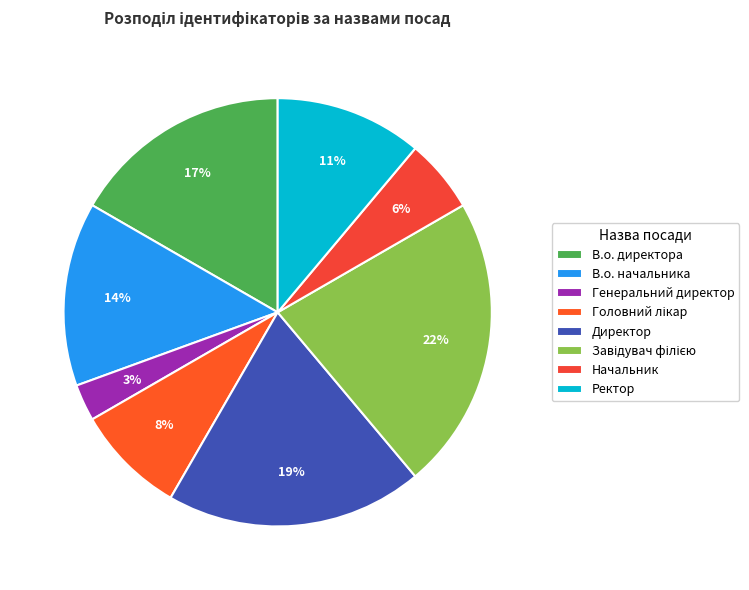

What percentage is the Завідувач філією slice, to the nearest percent?

22%